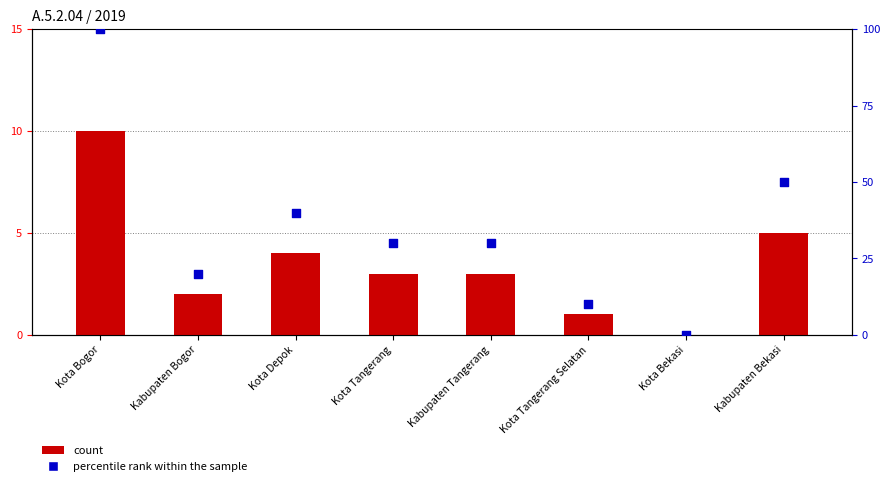

At how many categories does at least one series exceed 32?

3